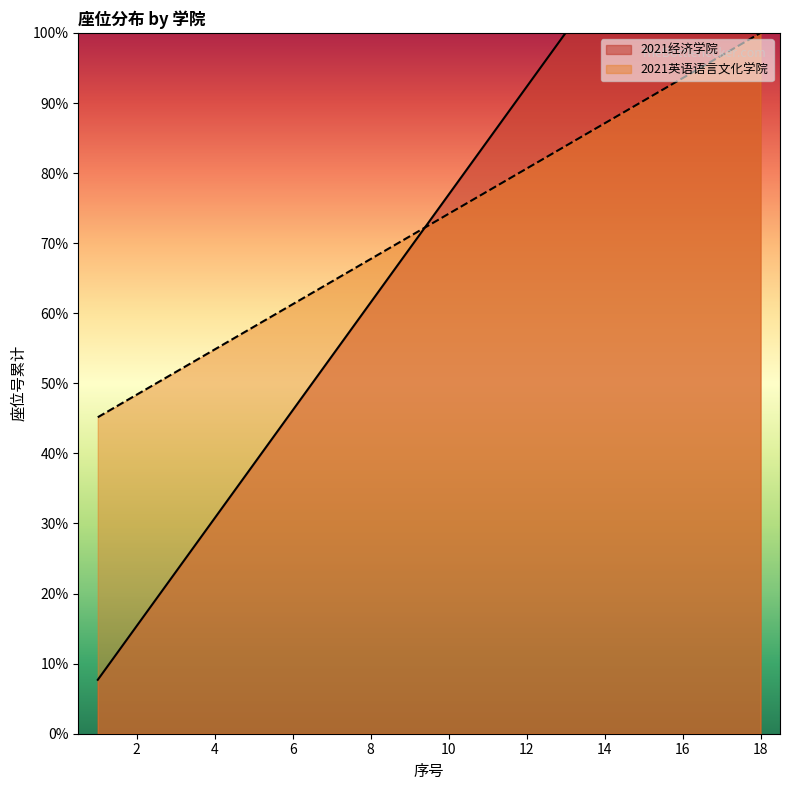

What is the difference between the maximum and second lowest values?

51.6